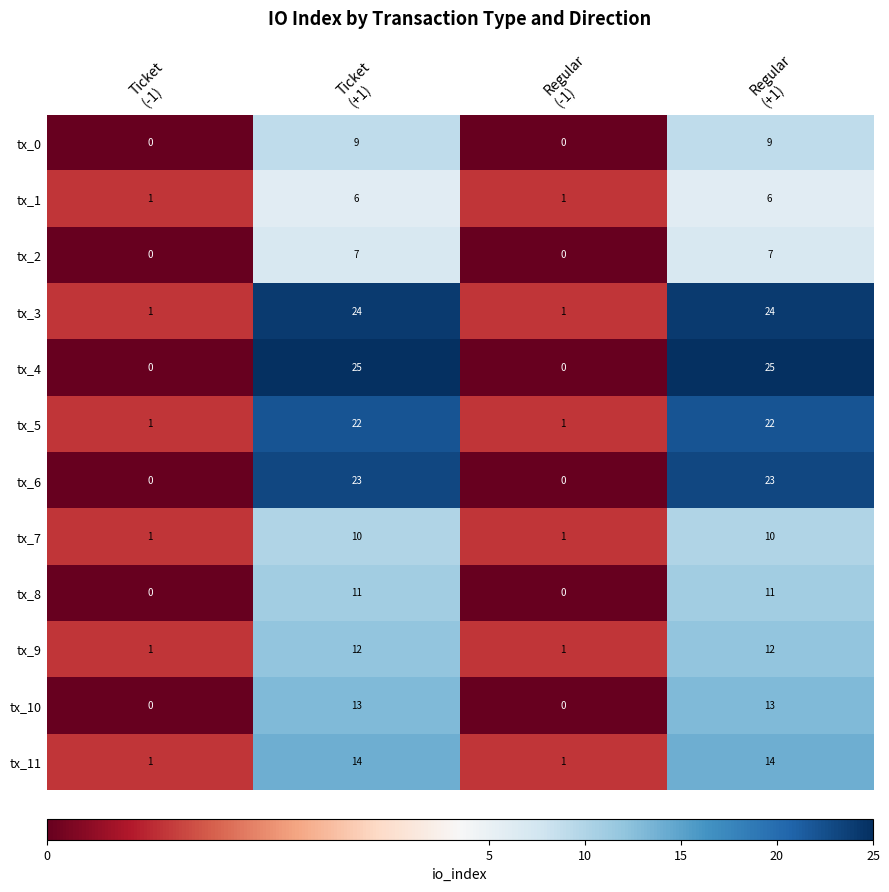

What is the highest value of the tx_3 series?

24